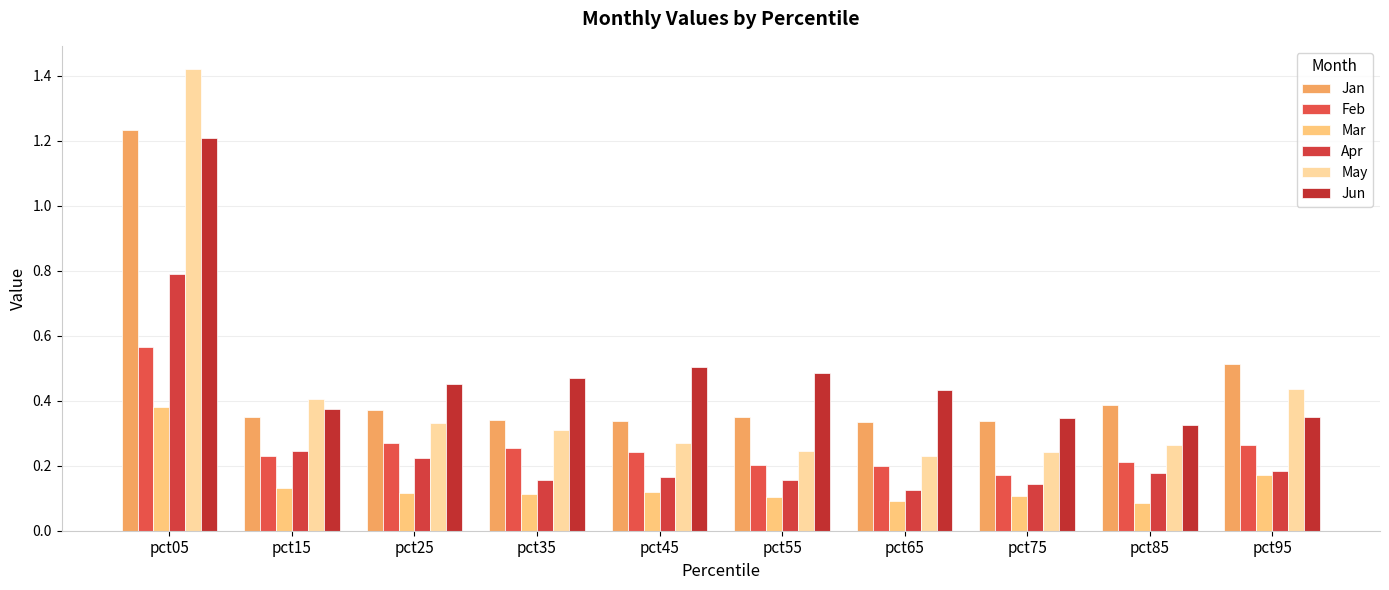

At which label does Jun reach its peak?

pct05